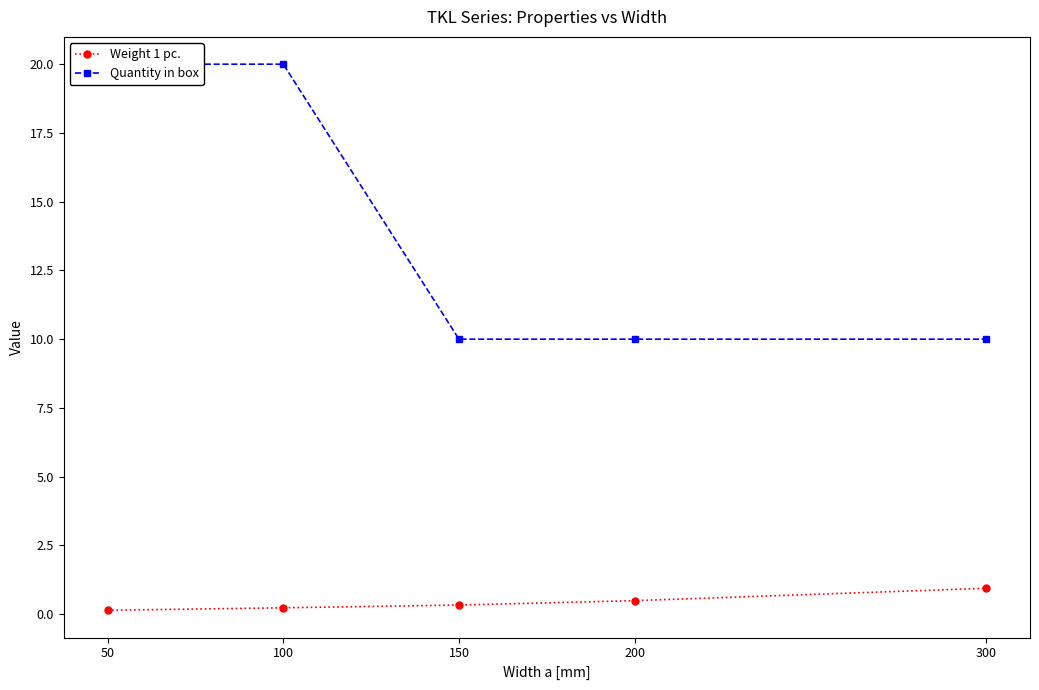

The value of Weight 1 pc. at 100 is 0.1. True or false?

False